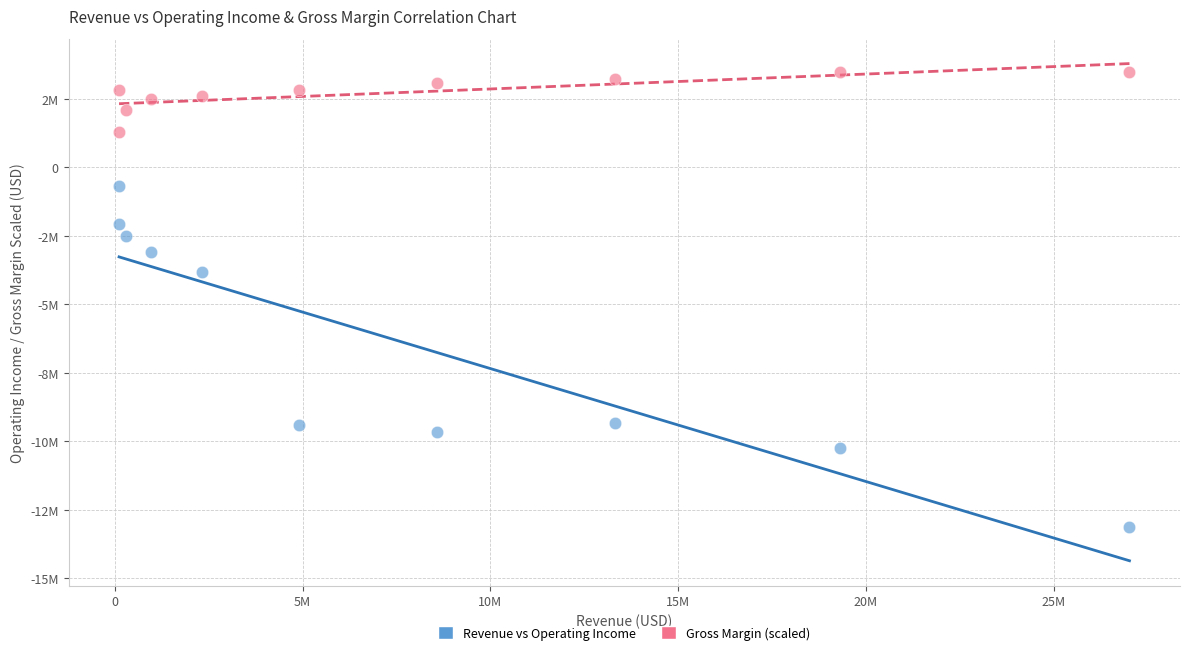

Which series reaches the minimum Y coordinate?

Revenue vs Operating Income